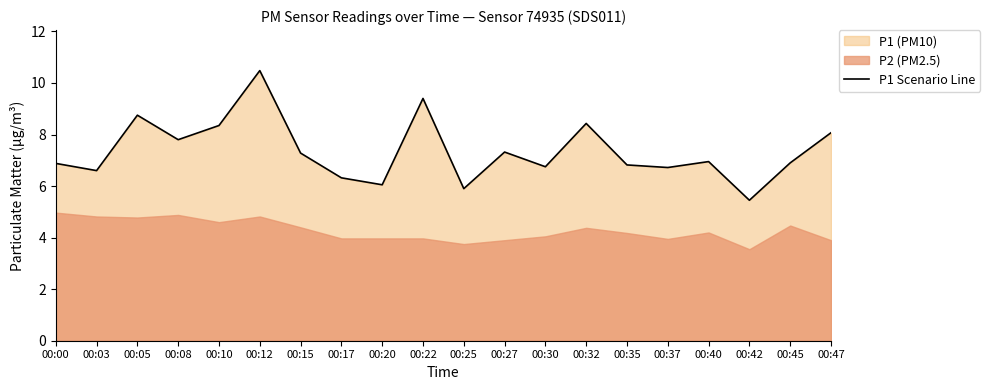

What is the value of the 20th point from the left?

8.1